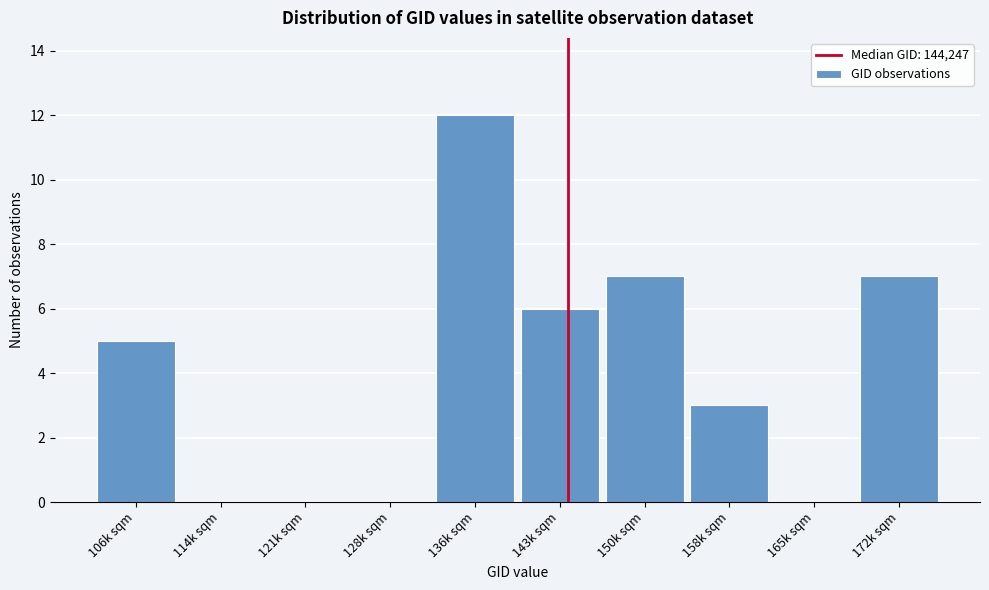

Reading right to left, extract all data points from this chart.

172k sqm=7	165k sqm=0	158k sqm=3	150k sqm=7	143k sqm=6	136k sqm=12	128k sqm=0	121k sqm=0	114k sqm=0	106k sqm=5